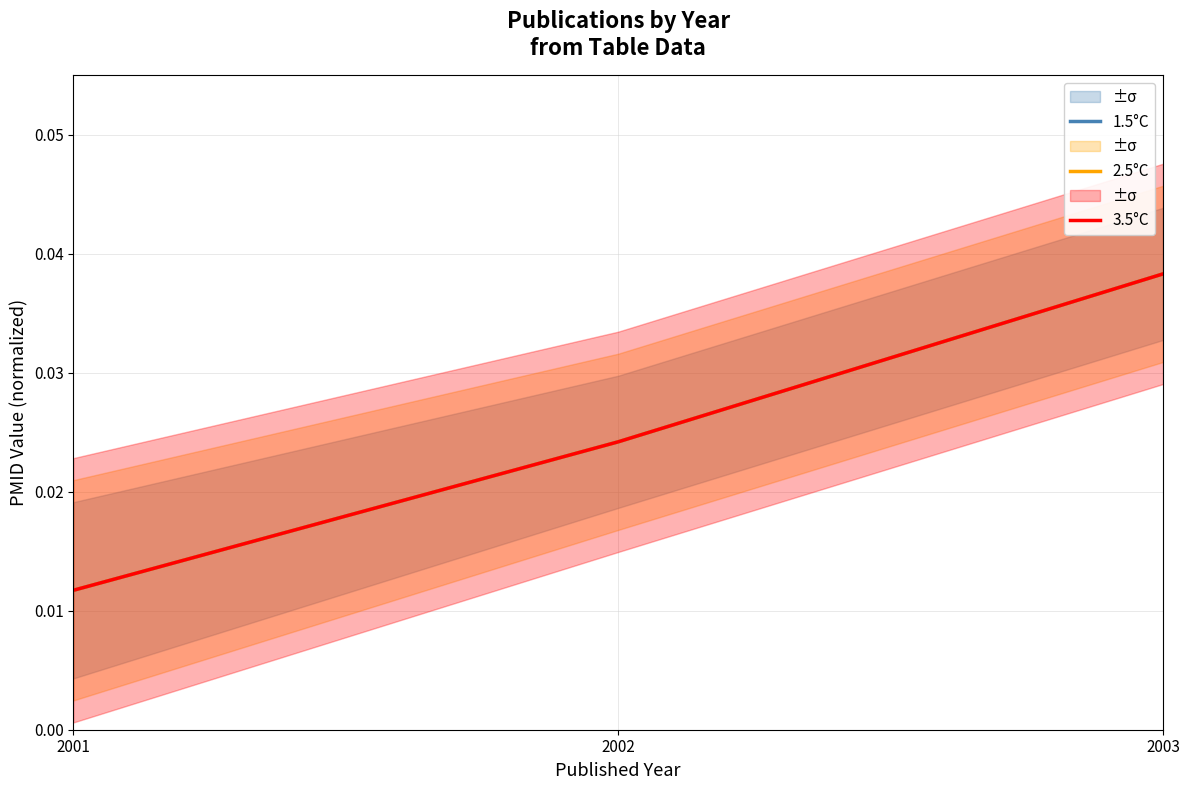

Rank the series at 2001 from lowest to highest value.

1.5°C, 2.5°C, 3.5°C